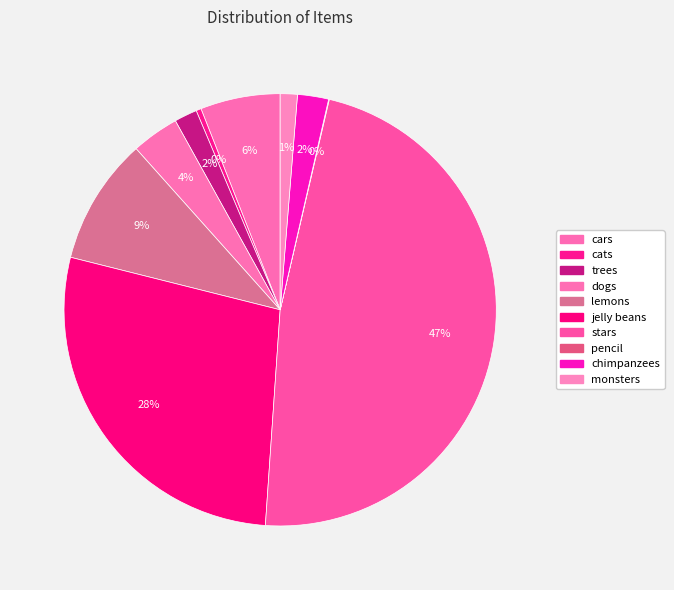

Does pencil account for over 50% of the chart?

No